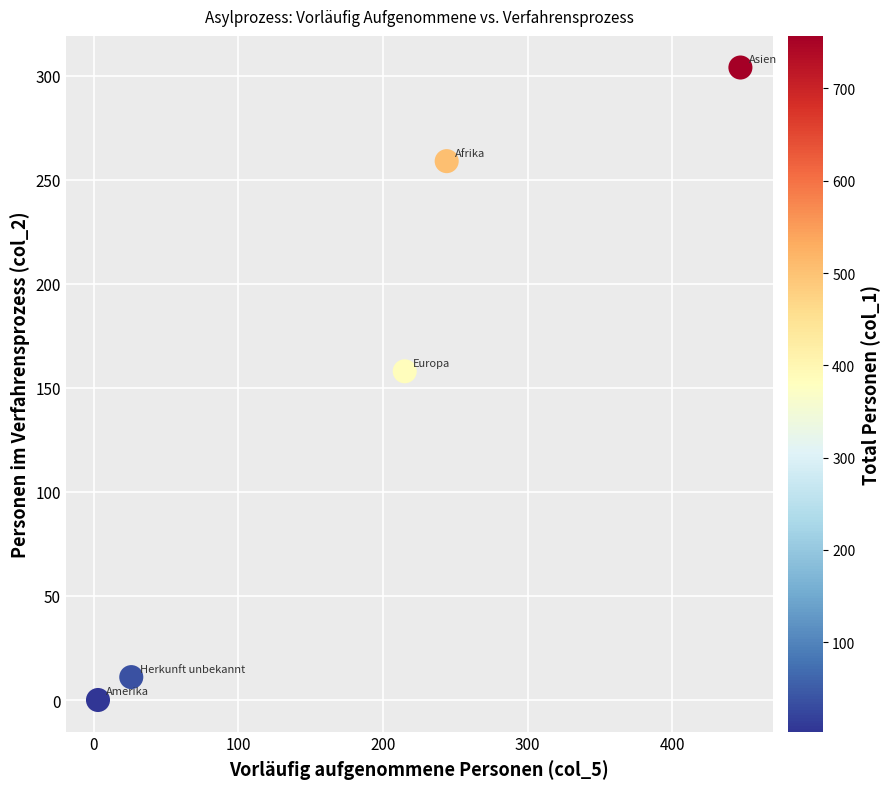

What is the range of Y values (max minus min)?

304